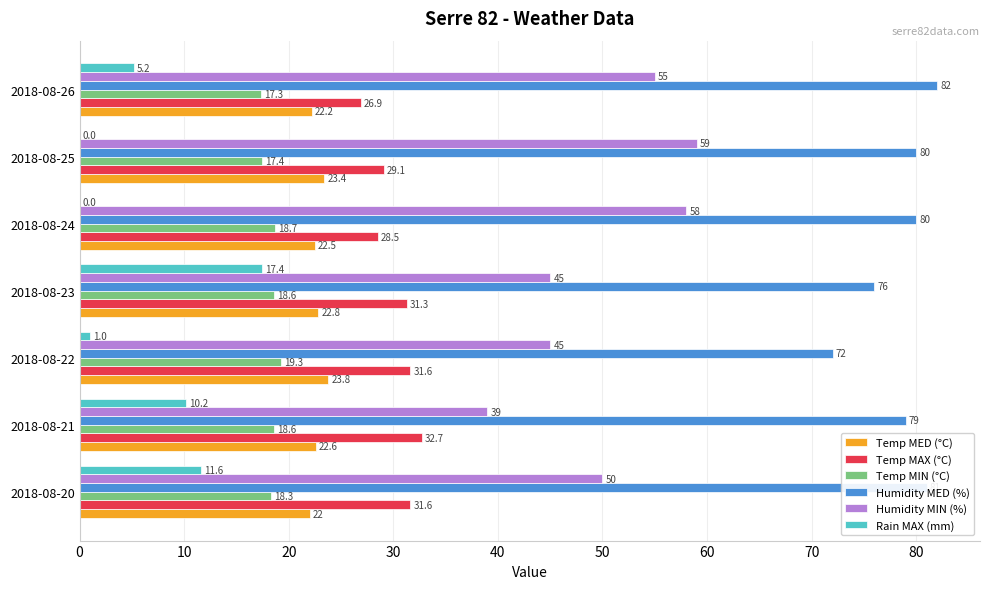

Is it true that Temp MIN (°C) equals 6.2 at 2018-08-26?

False